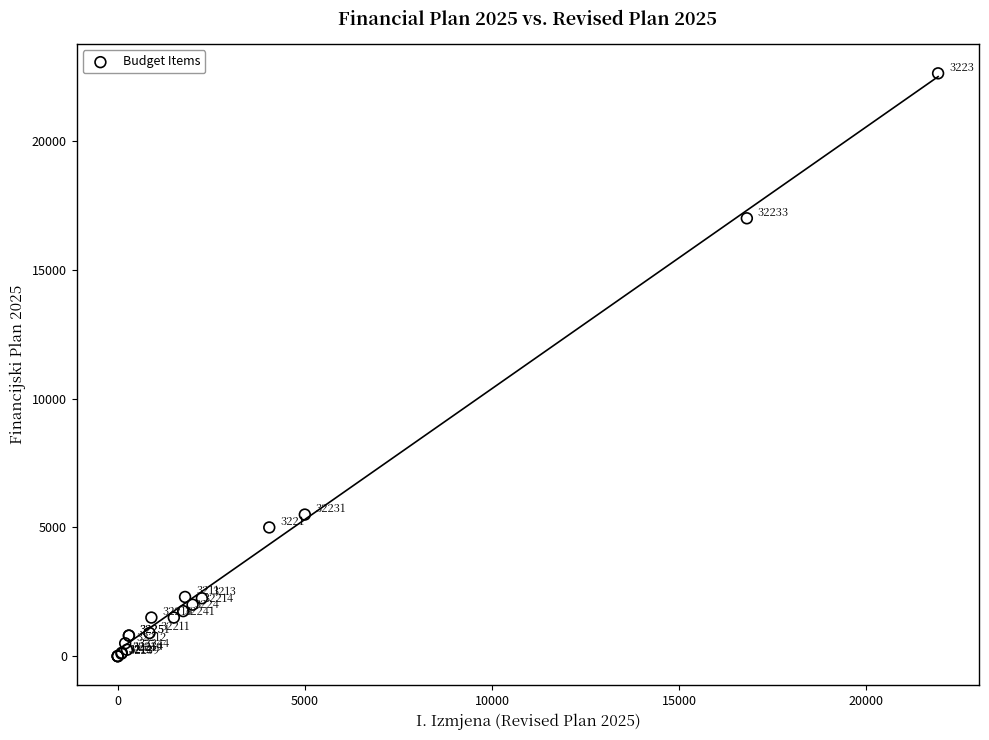

What Y value in the scatter plot is closest to 11319?

17008.1